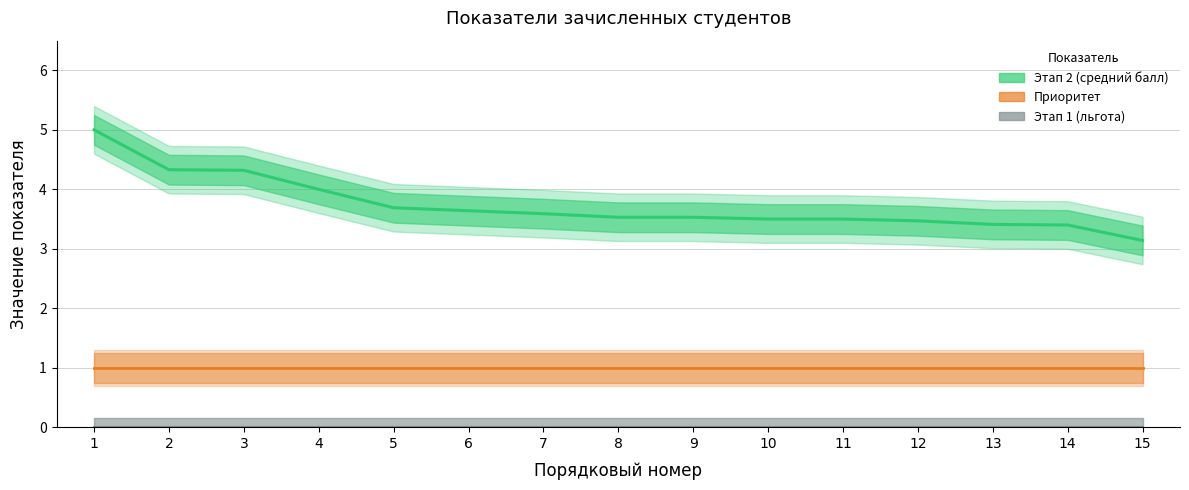

What is the sum of the Этап 2 (средний балл) values at 8 and 11?

7.0